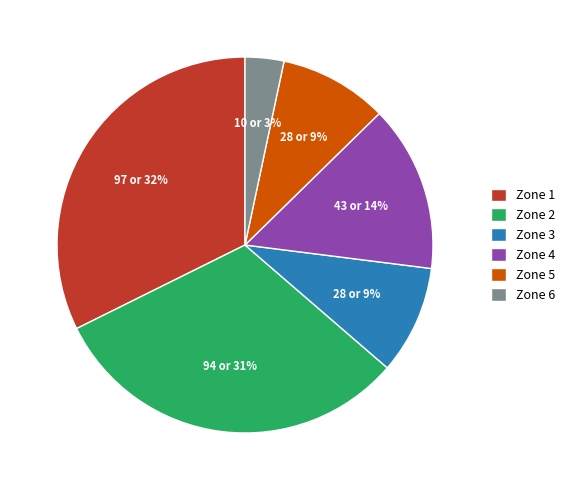

To the nearest percent, what percentage of the pie is Zone 3?

9%